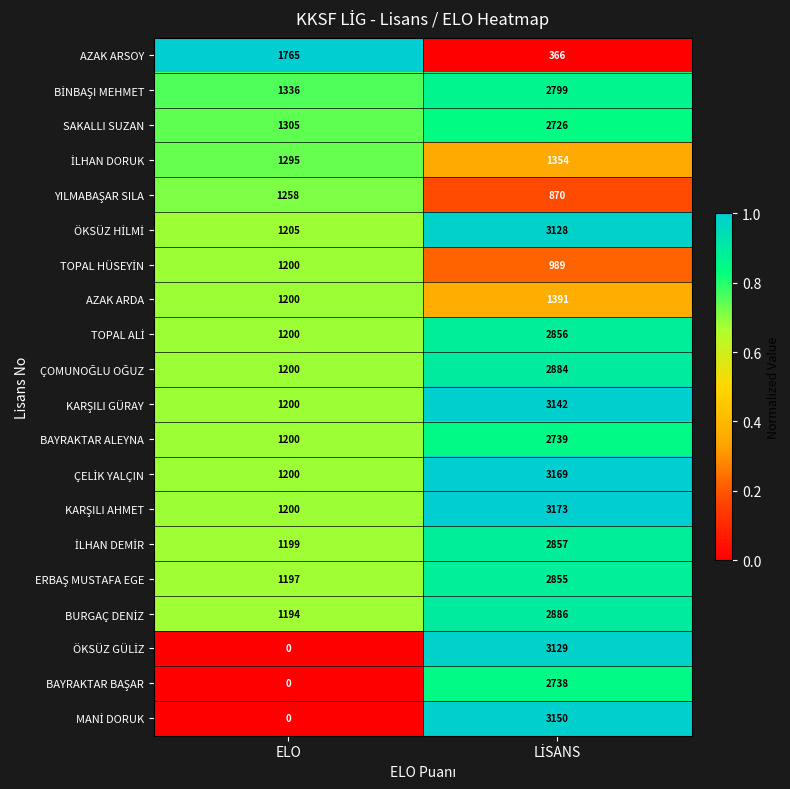

What is the average value of the AZAK ARDA series?

1296